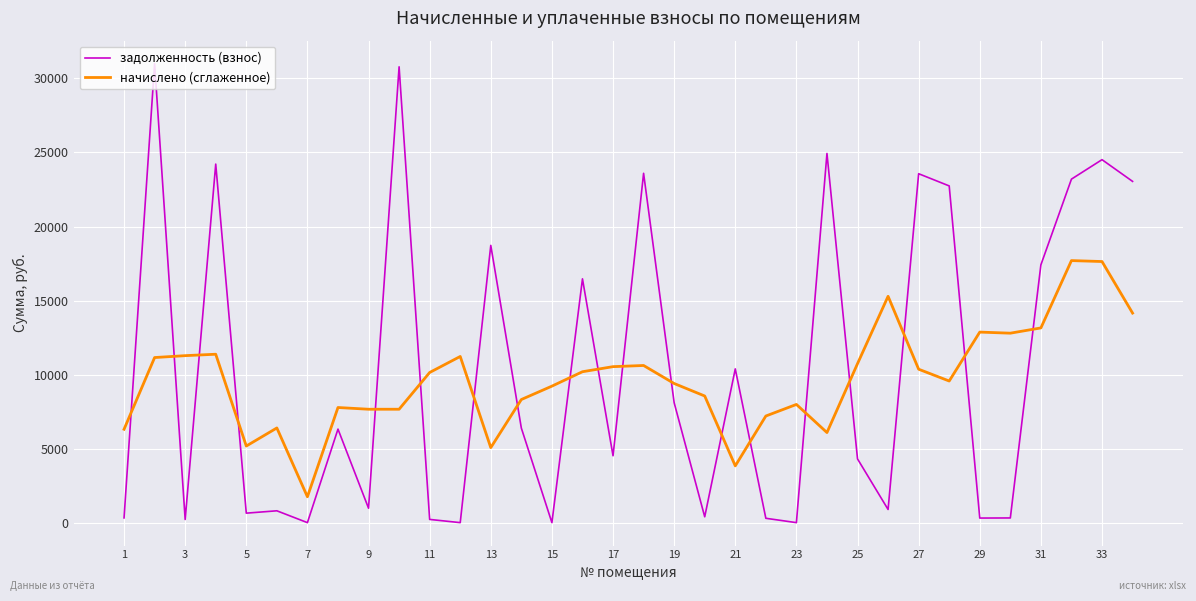

Which series ends up on top after the final intersection of начислено (сглаженное) and задолженность (взнос)?

задолженность (взнос)